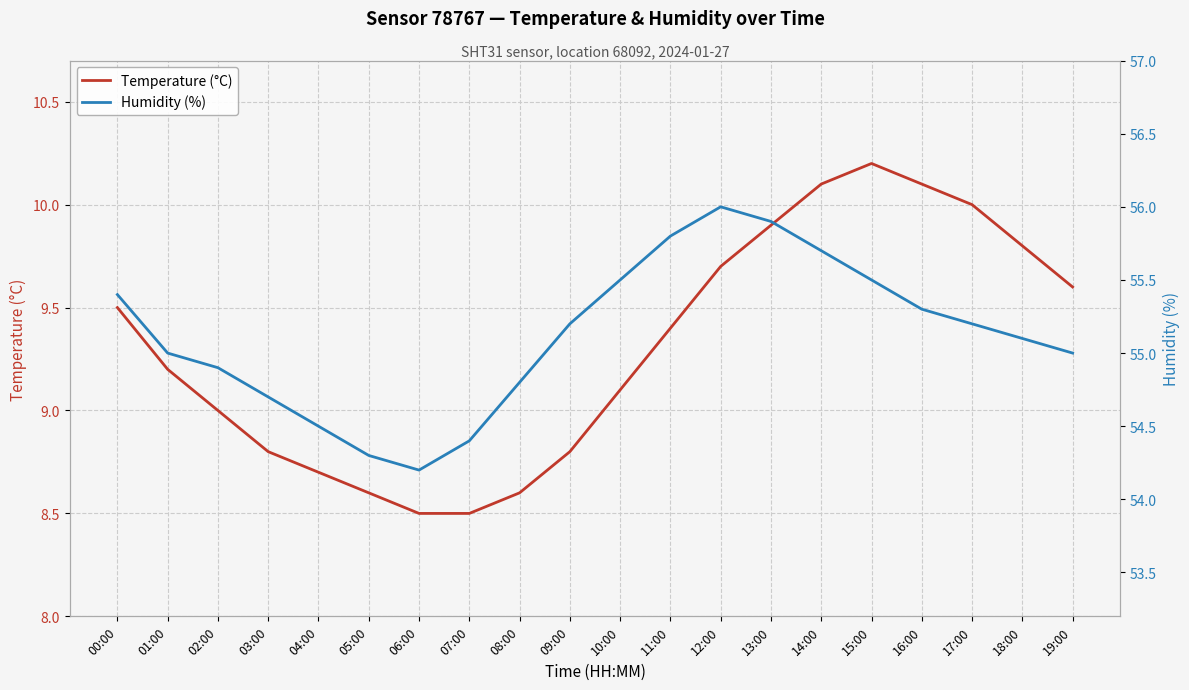

Is the value of Humidity (%) at 04:00 greater than the value of Temperature (°C) at 11:00?

Yes